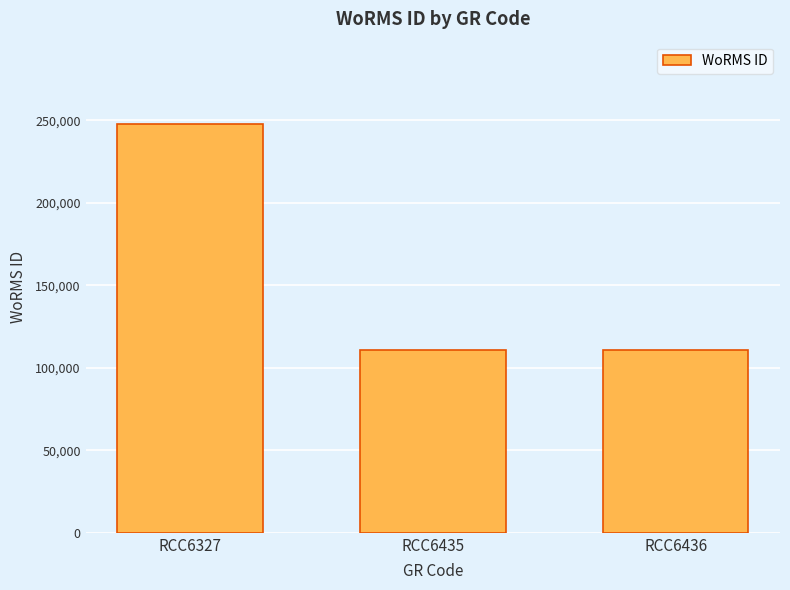

The value at RCC6436 is 147723. True or false?

False